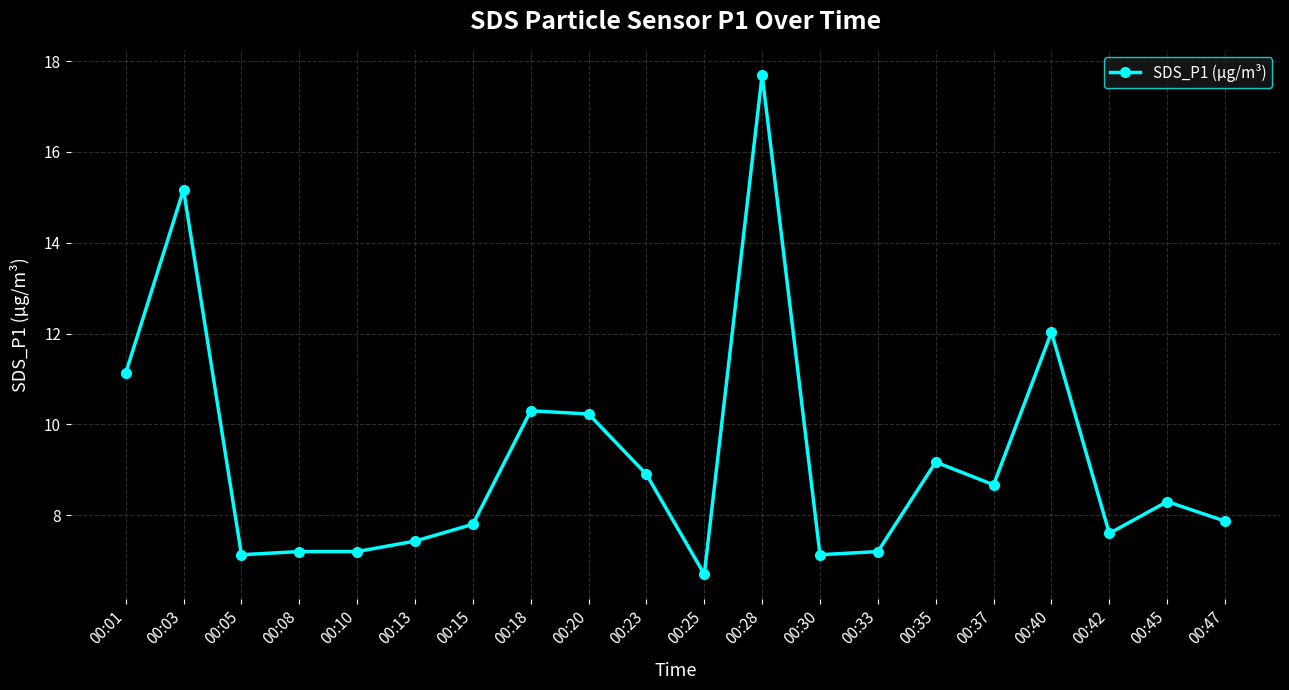

Reading left to right, transcribe all the data shown in this chart.

11.1	15.2	7.1	7.2	7.2	7.4	7.8	10.3	10.2	8.9	6.7	17.7	7.1	7.2	9.2	8.7	12.0	7.6	8.3	7.9